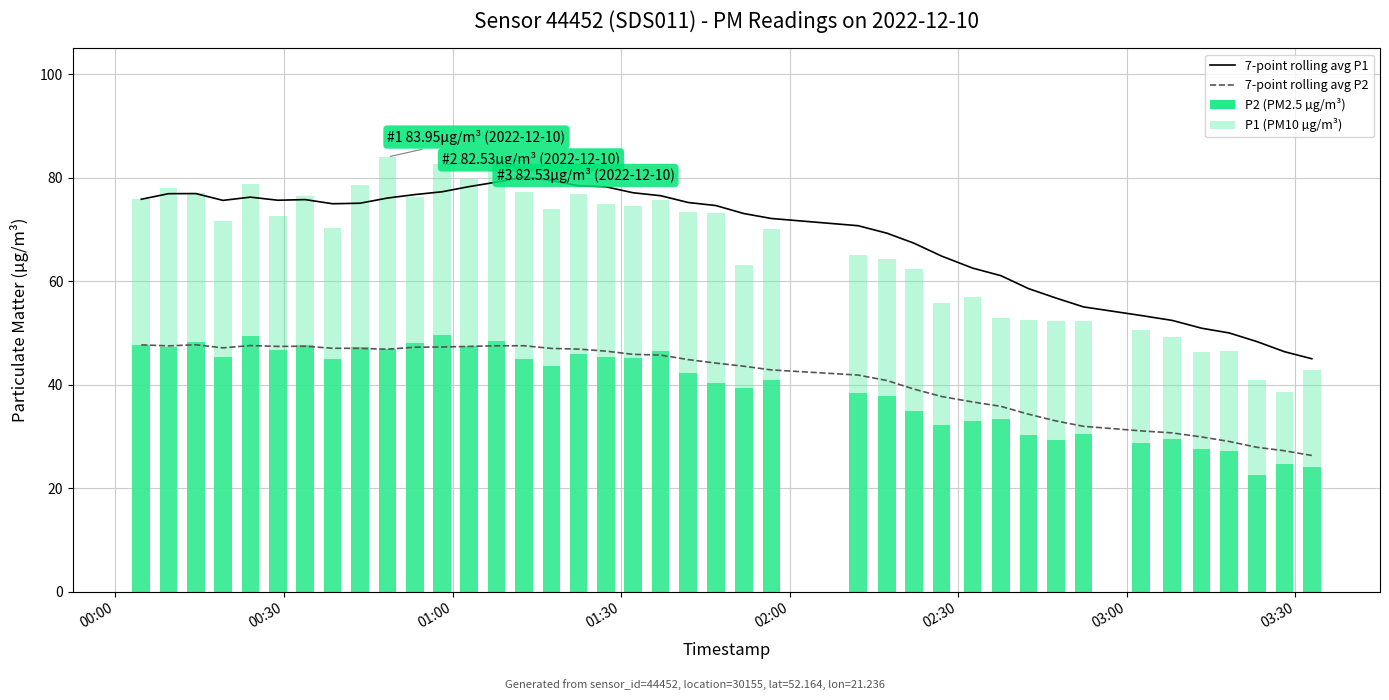

What is the smallest value displayed?

22.4